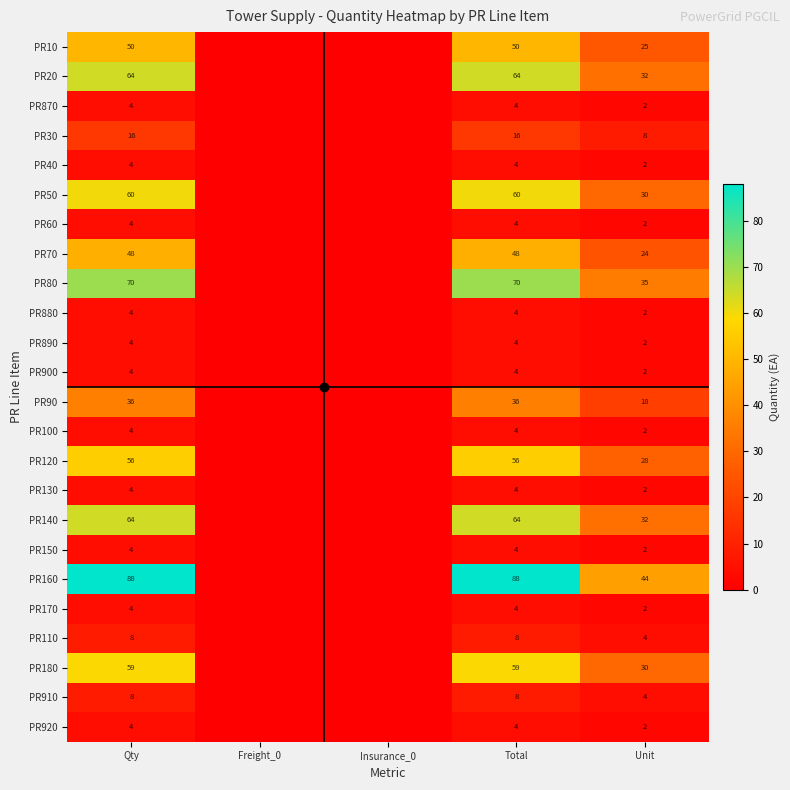

Where does the PR110 series first go above 4?

Qty